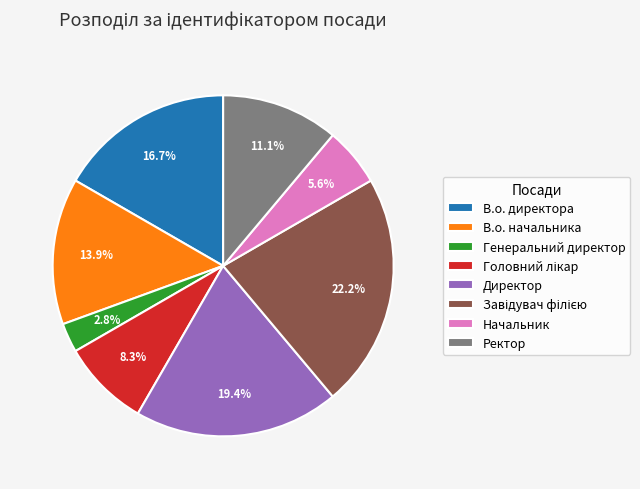

How many segments does this pie chart have?

8